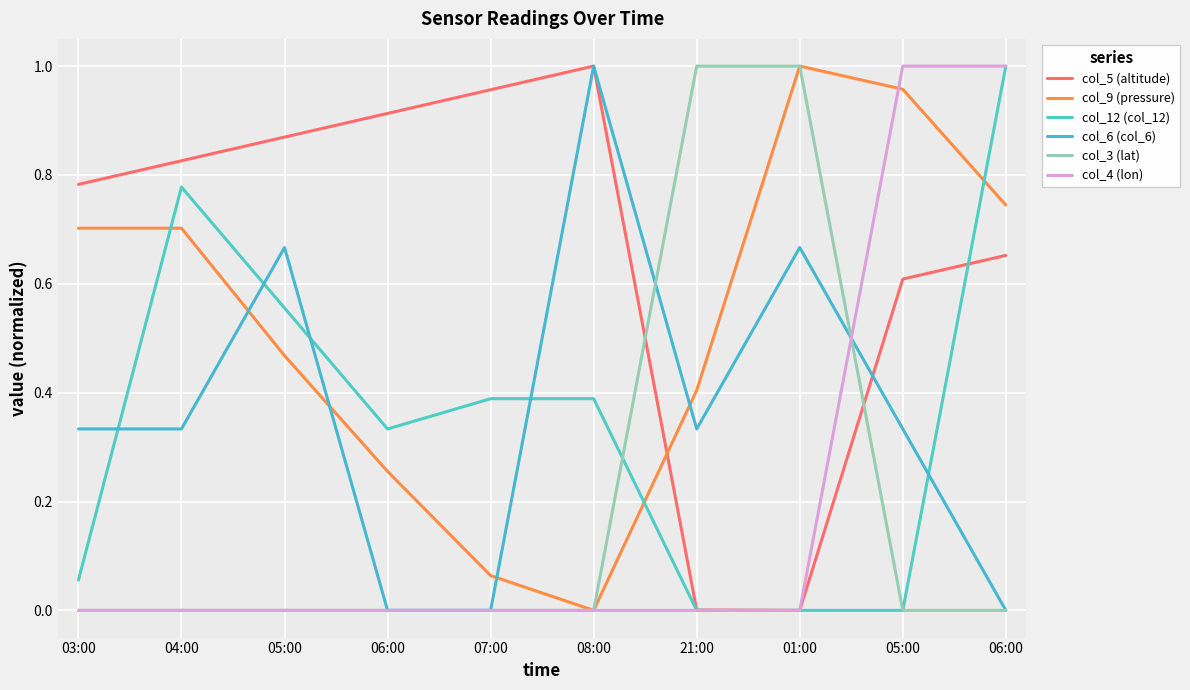

At which category is the sum across all series the highest?

06:00